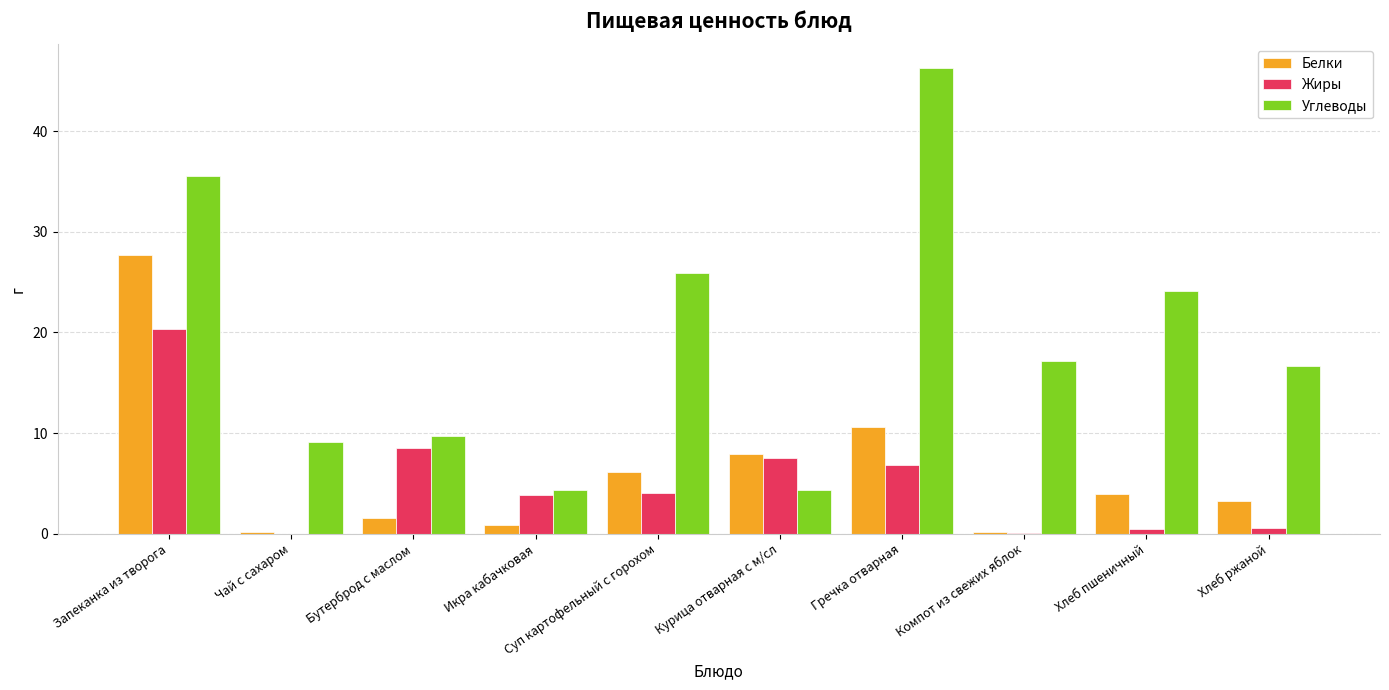

What is the sum of the Жиры values at Запеканка из творога and Бутерброд с маслом?

28.8